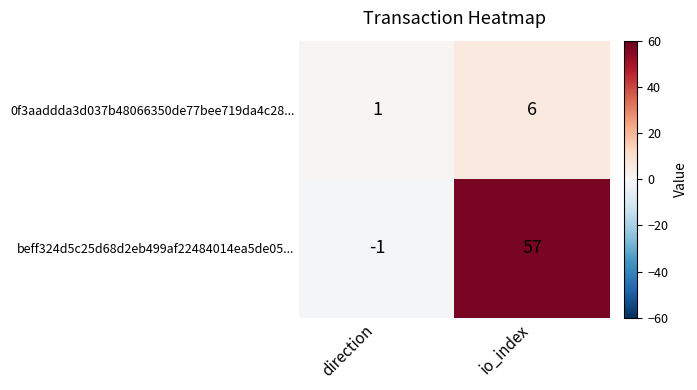

Where is 0f3aaddda3d037b48066350de77bee719da4c28... nearest to the value 3?

direction